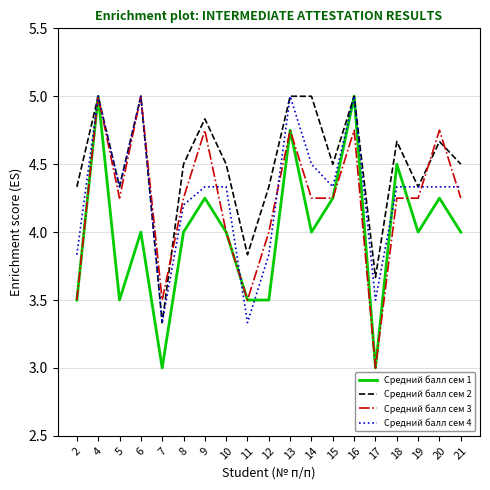

What is the maximum value for Средний балл сем 3?

5.0